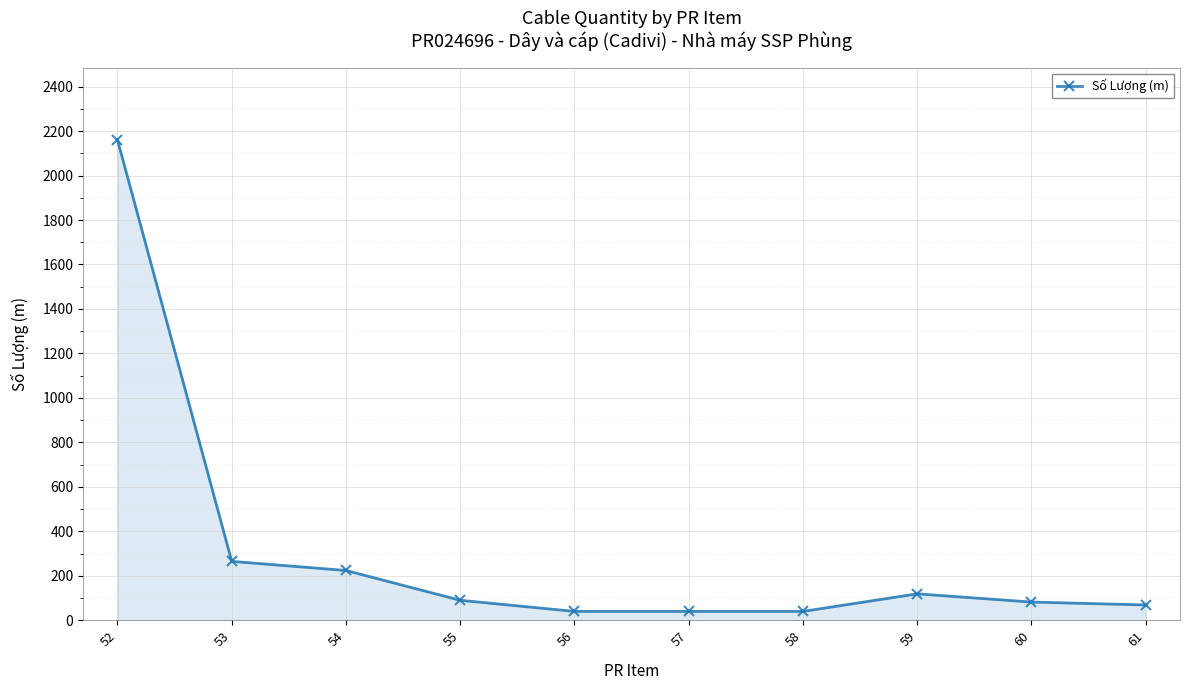

Count the number of categories in the chart.

10